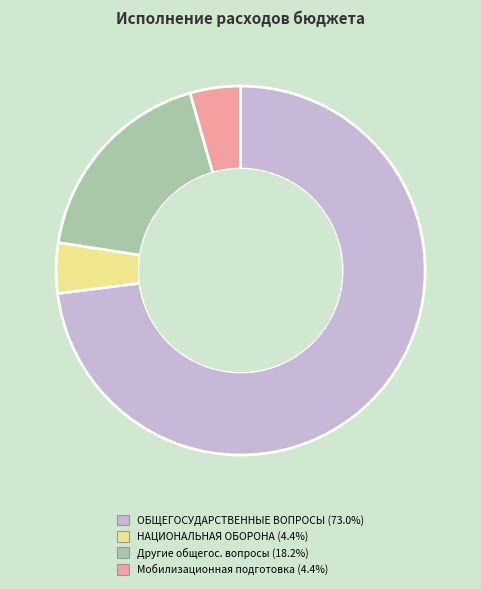

Is there a majority slice in this chart?

Yes